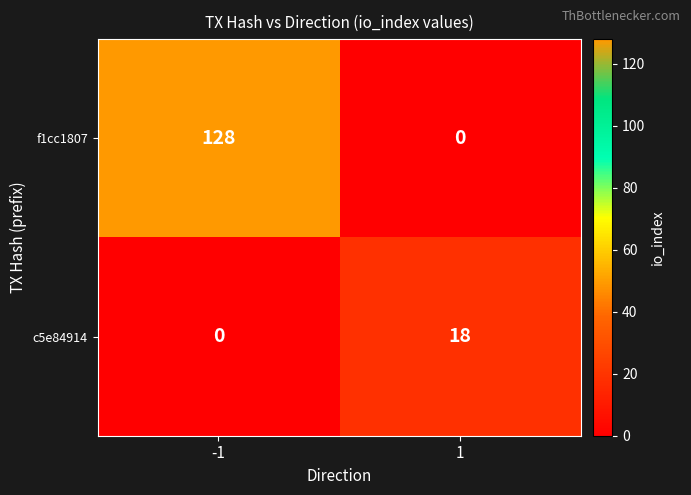

Is it true that c5e84914 equals 18 at 1?

True